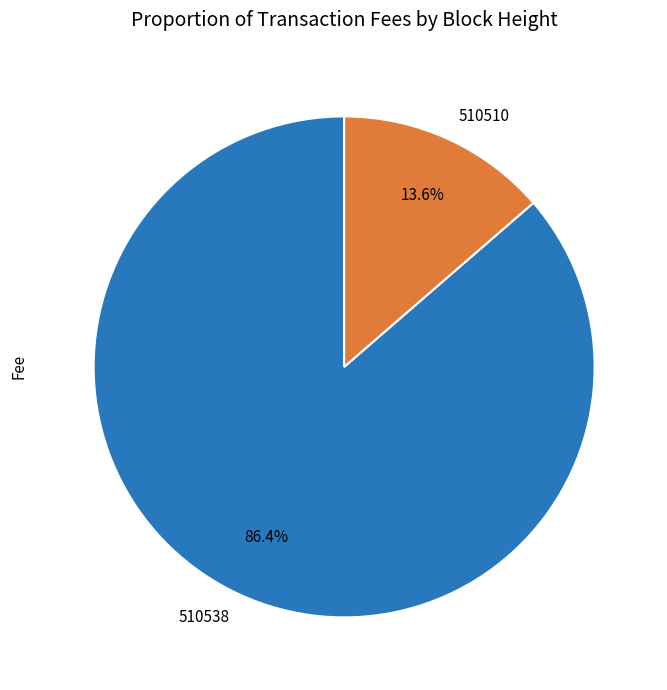

What percentage is NOT represented by 510510?

86.4%